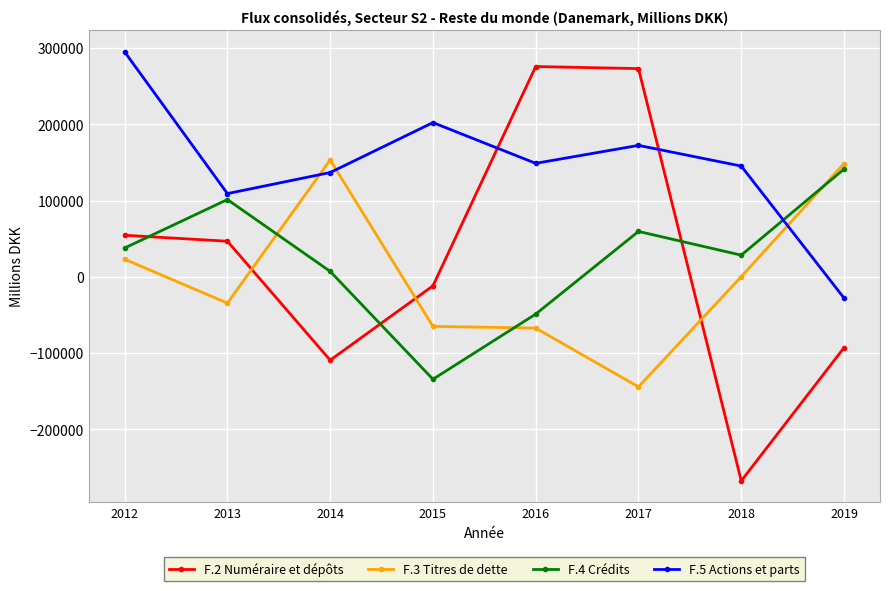

What is the value of the F.4 Crédits point at the 7th from the left?

28451